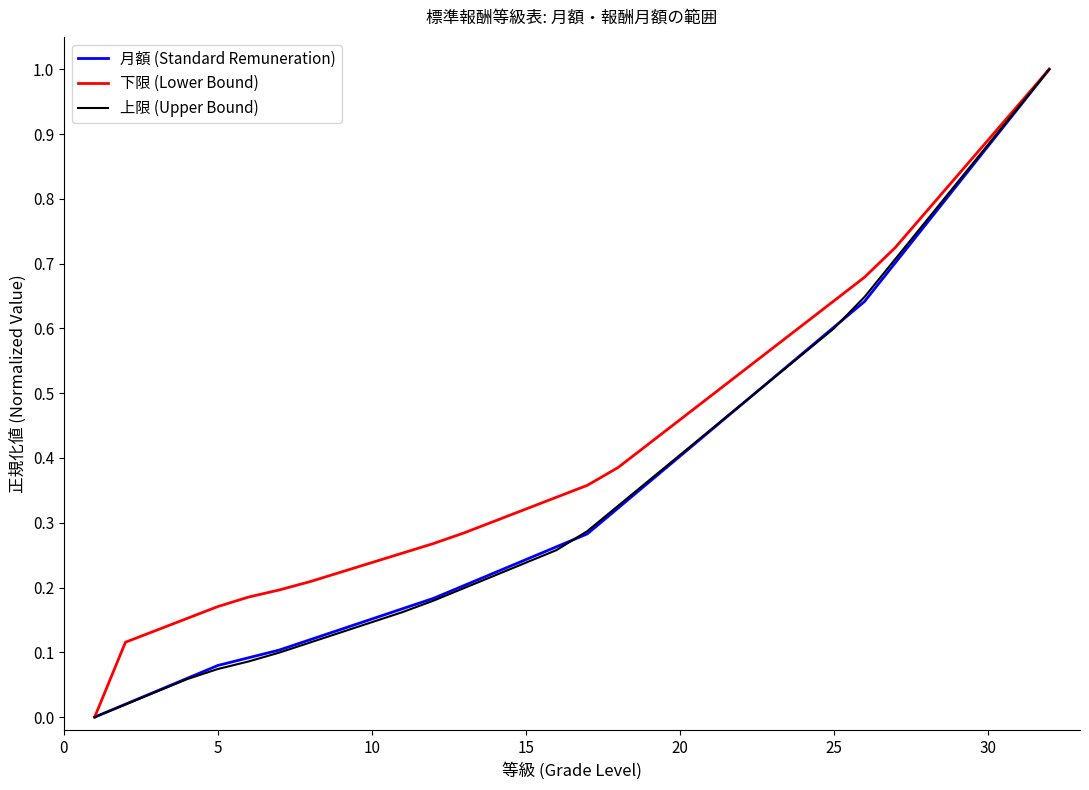

What is the maximum value shown in the chart?

1.0